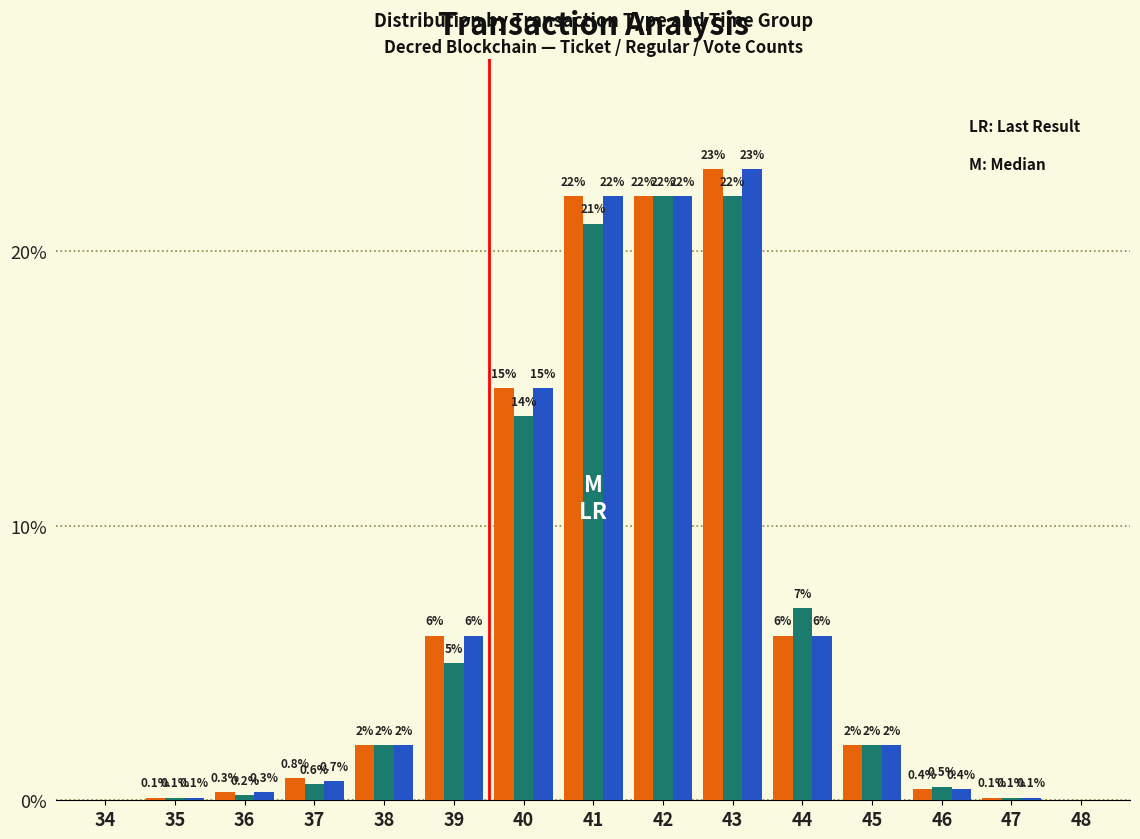

At which category is the sum across all series the highest?

43